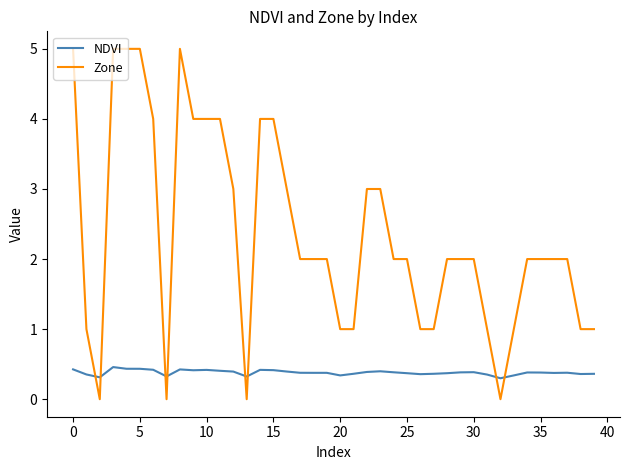

Rank the series by their average value, from lowest to highest.

NDVI, Zone